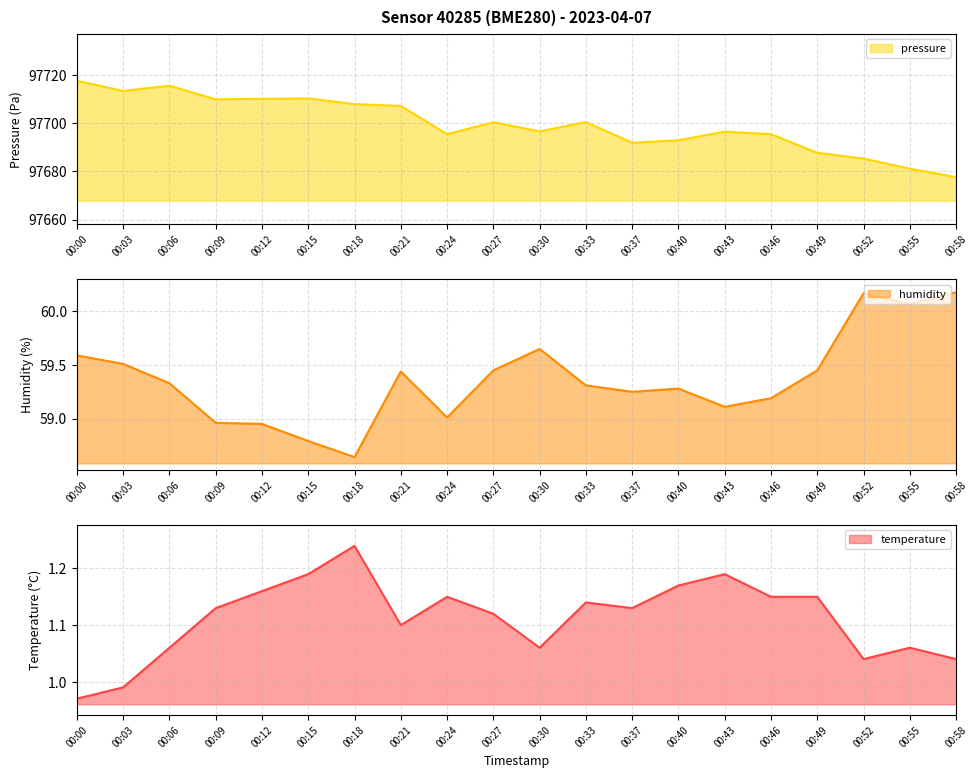

What are all the series names shown in the legend?

temperature, humidity, pressure